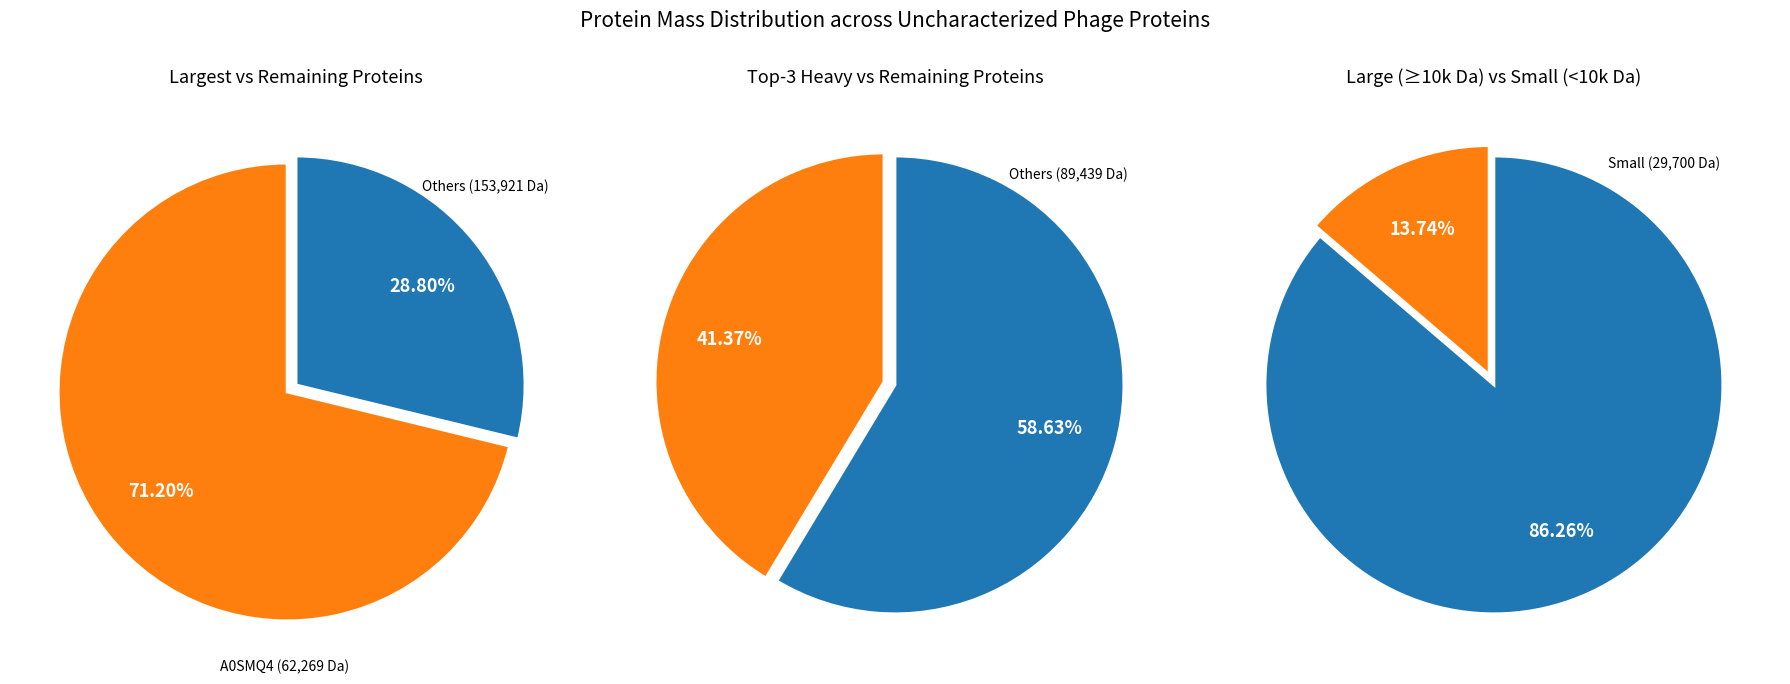

Is it true that A0SMP4 is 18% of the pie?

False